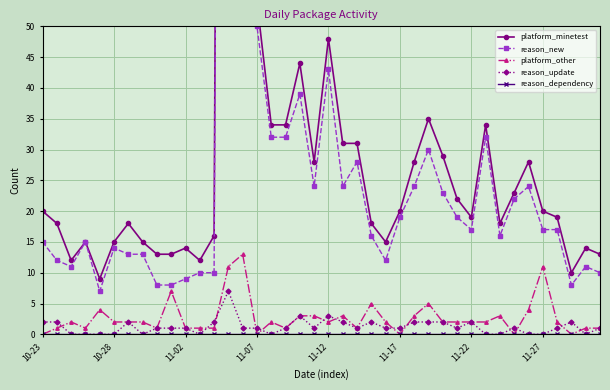

True or false: reason_new and platform_other cross at least once.

False